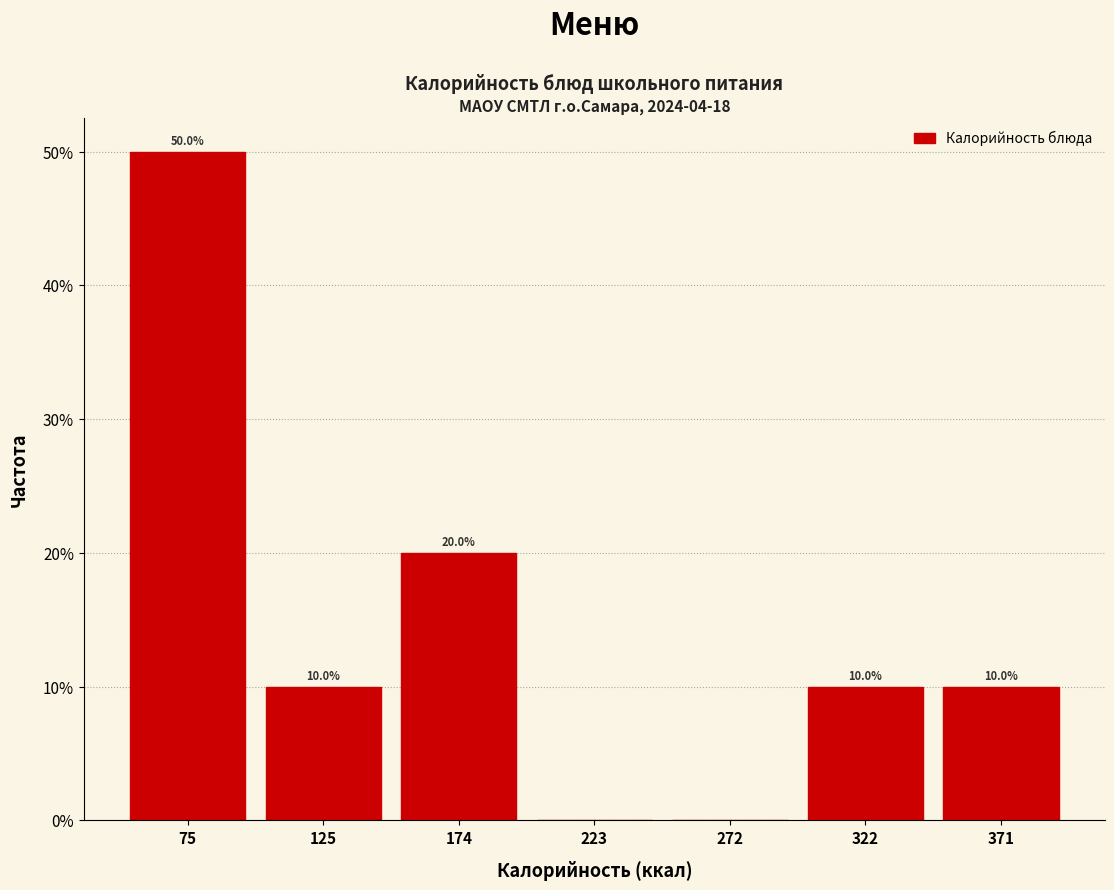

Which range on the x-axis has the tallest bar?

50 to 100